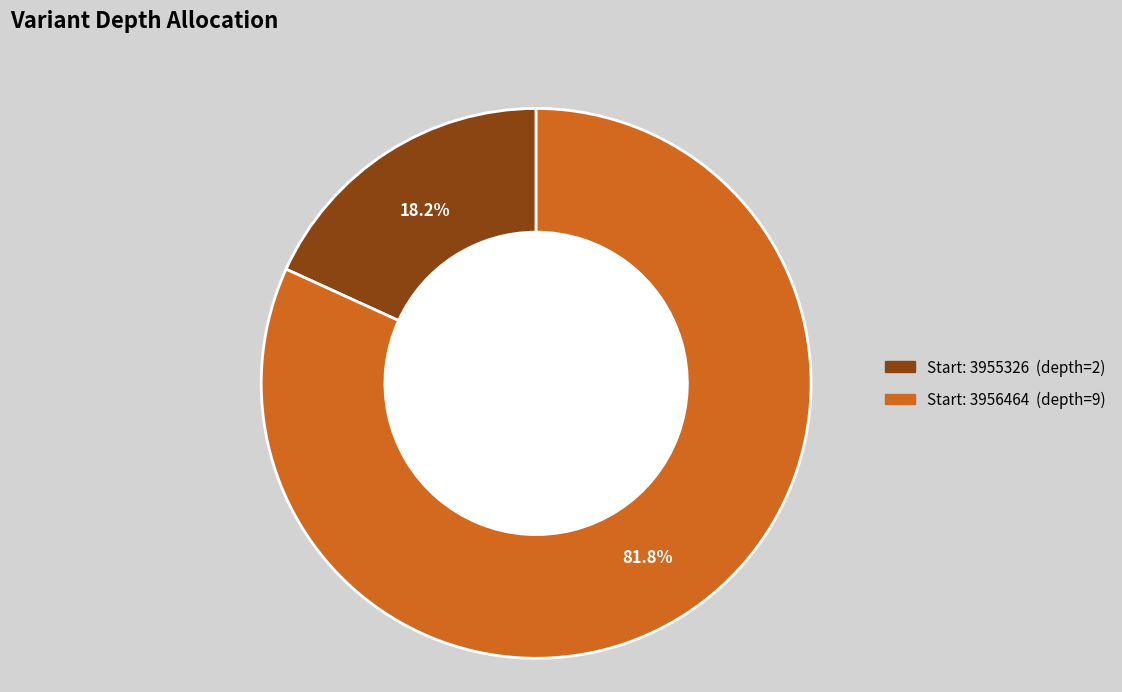

Does any single category account for the majority?

Yes